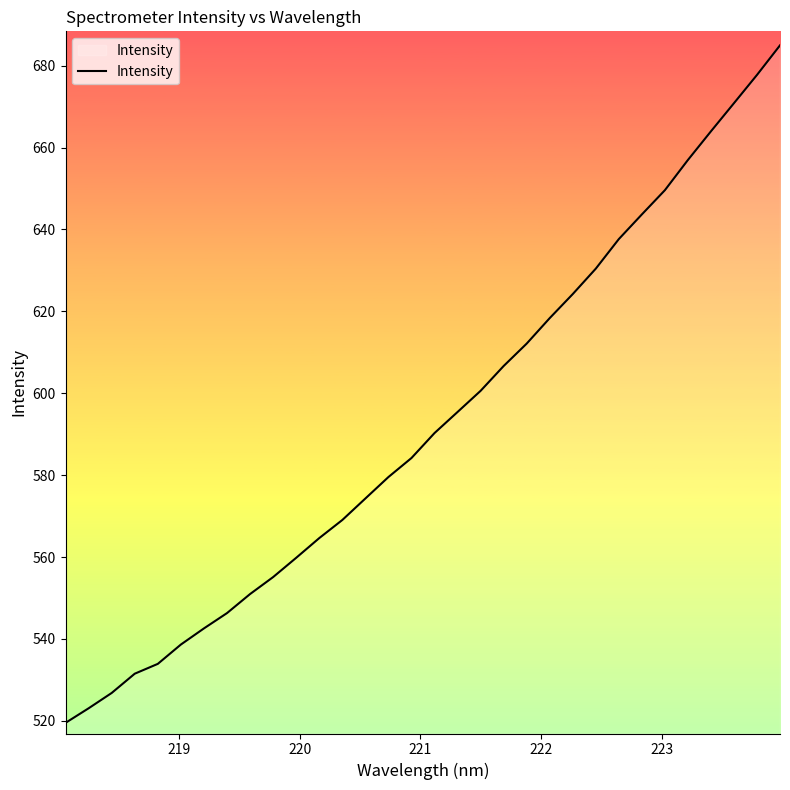

What is the maximum value shown in the chart?

685.0